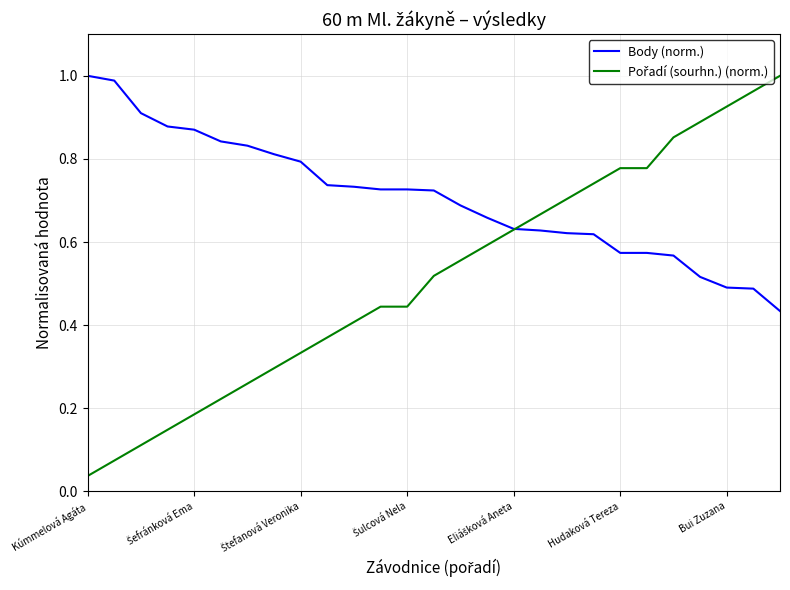

Which series has the largest total across all categories?

Body (norm.)